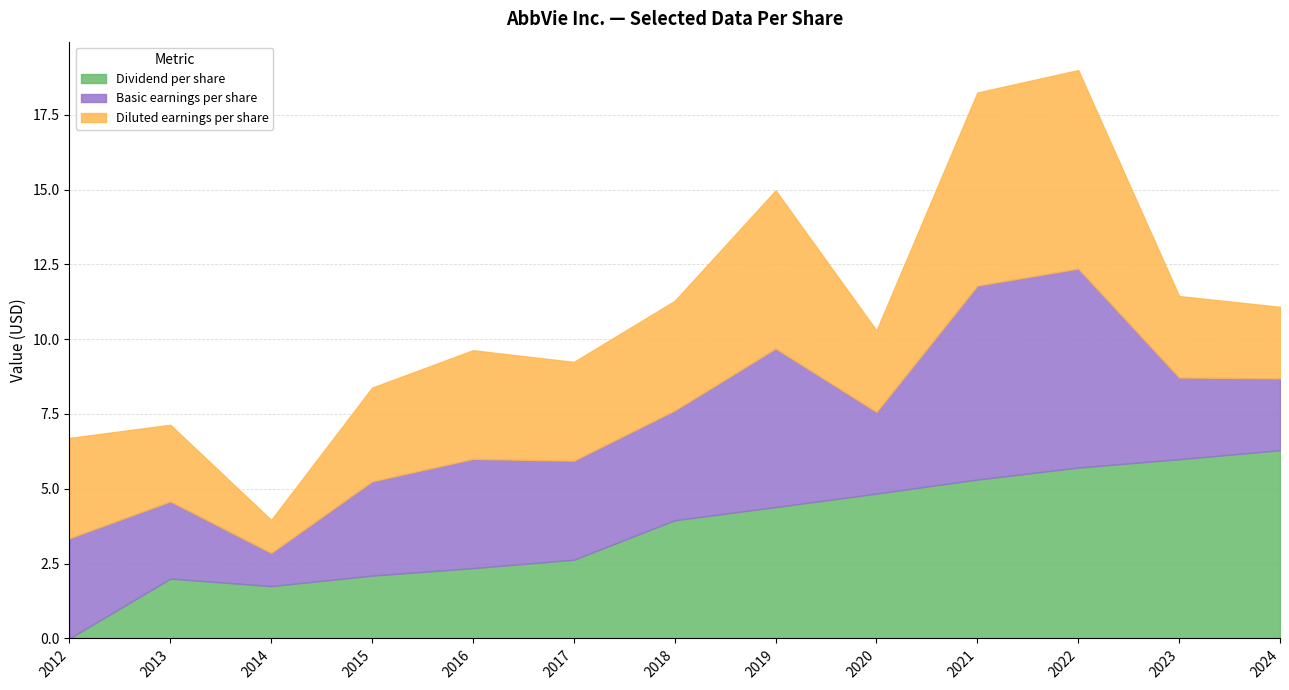

Which has a higher value, 2022 or 2019?

2022